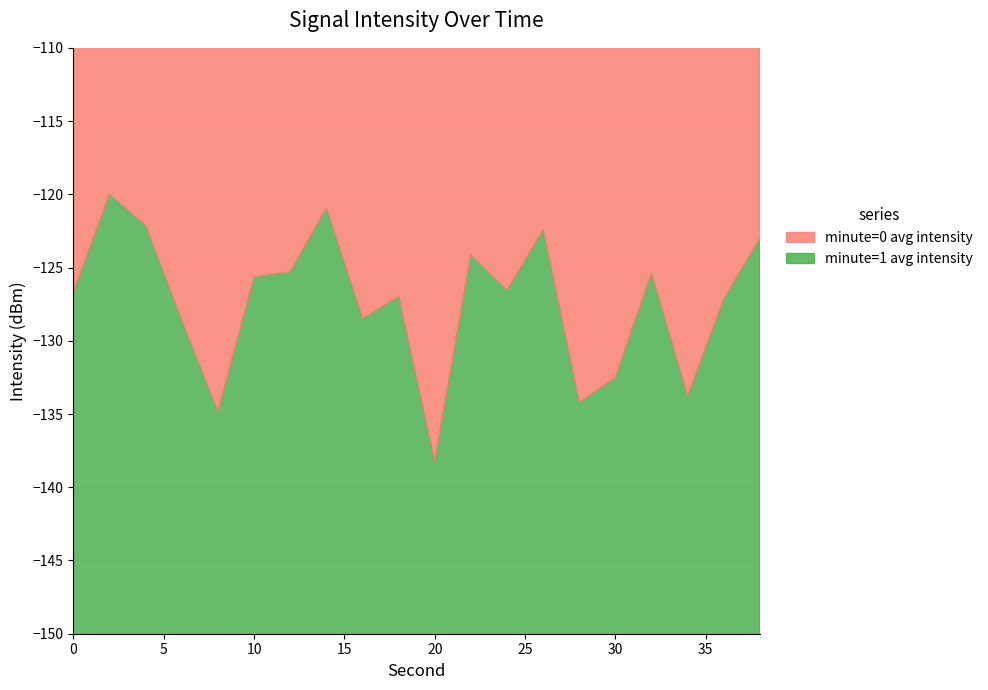

Where does the data first go above -126?

2